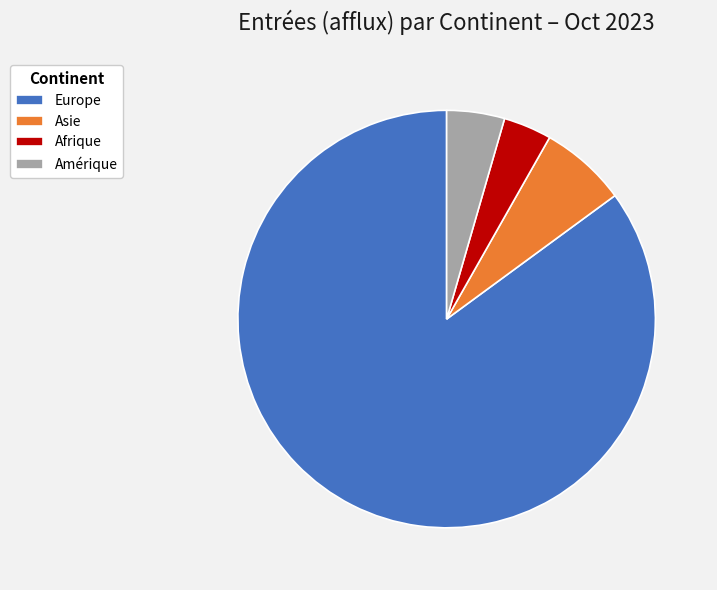

Approximately how many times larger is the value at Asie compared to Afrique?

1.8